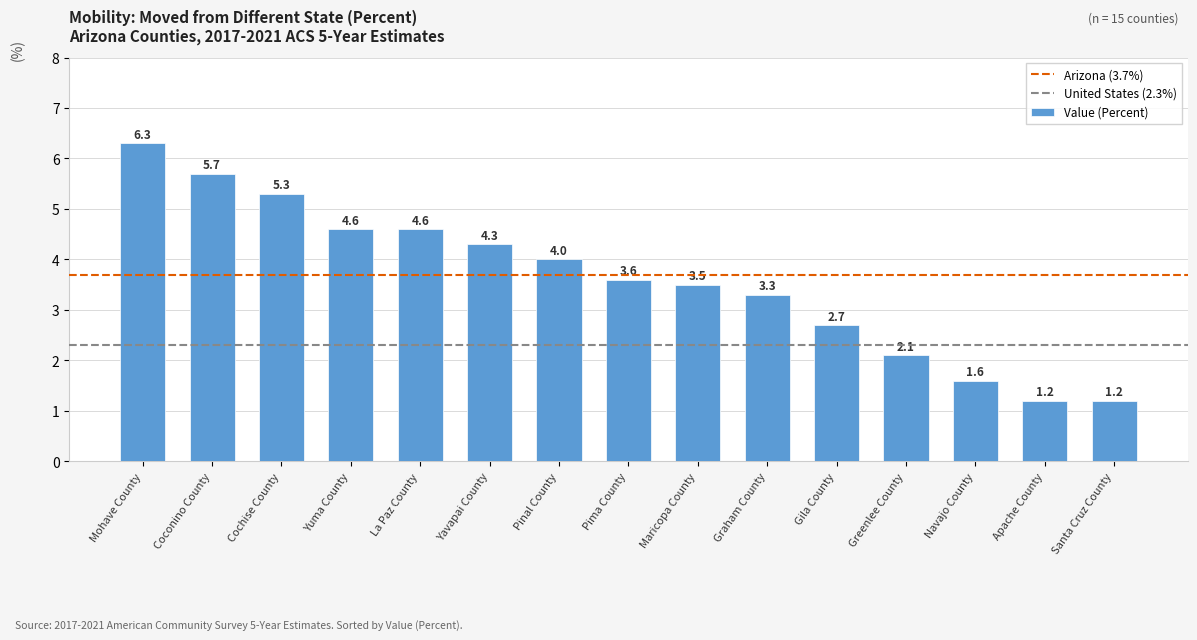

What is the difference between the maximum and minimum values?

5.1